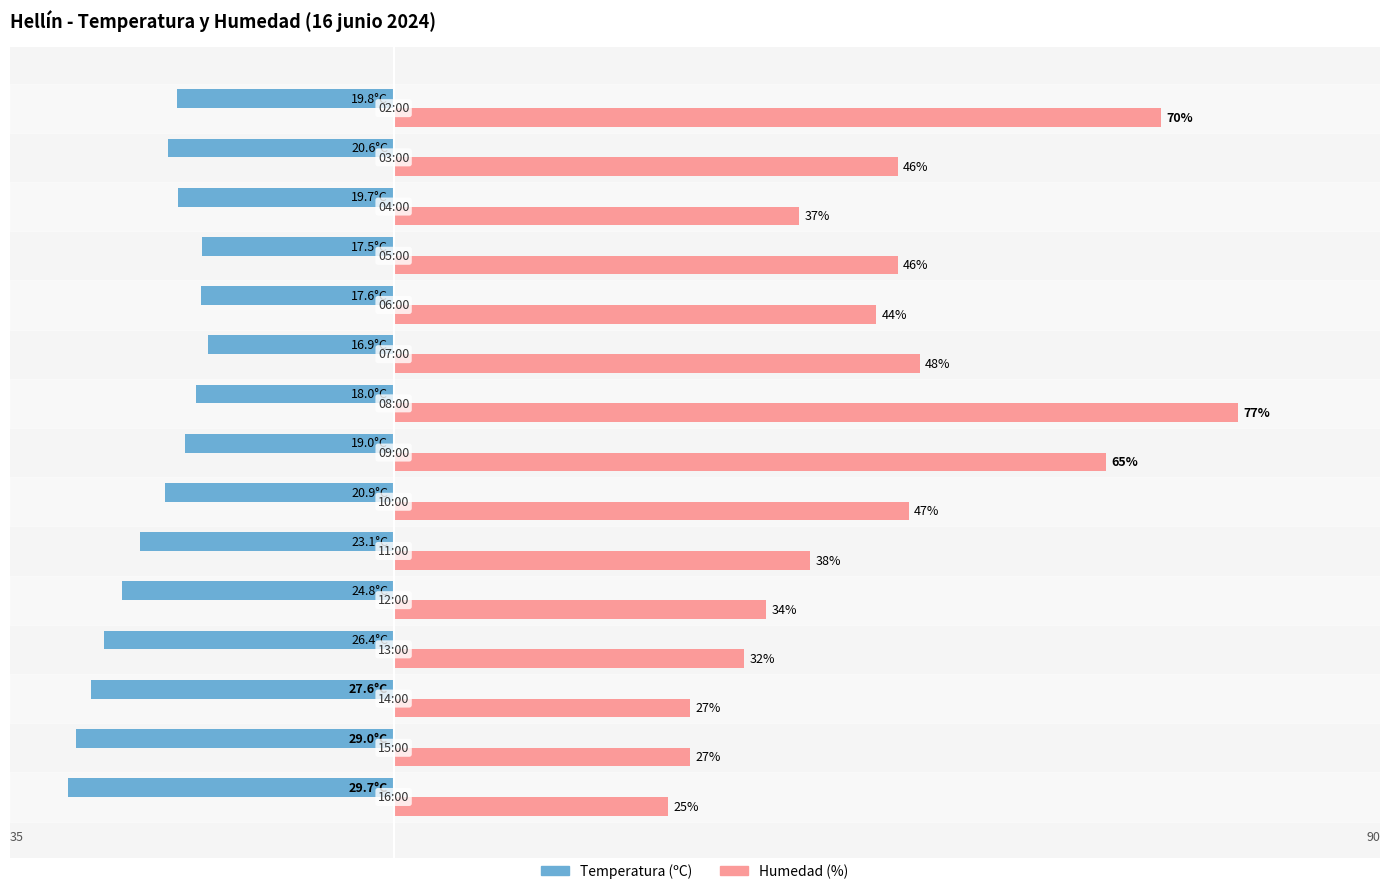

List the series in order of their peak value, highest first.

Humedad (%), Temperatura (ºC)